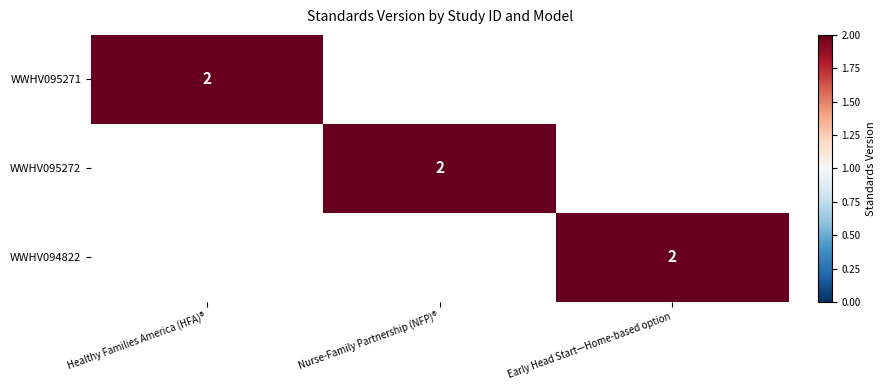

Count the number of categories in the chart.

3